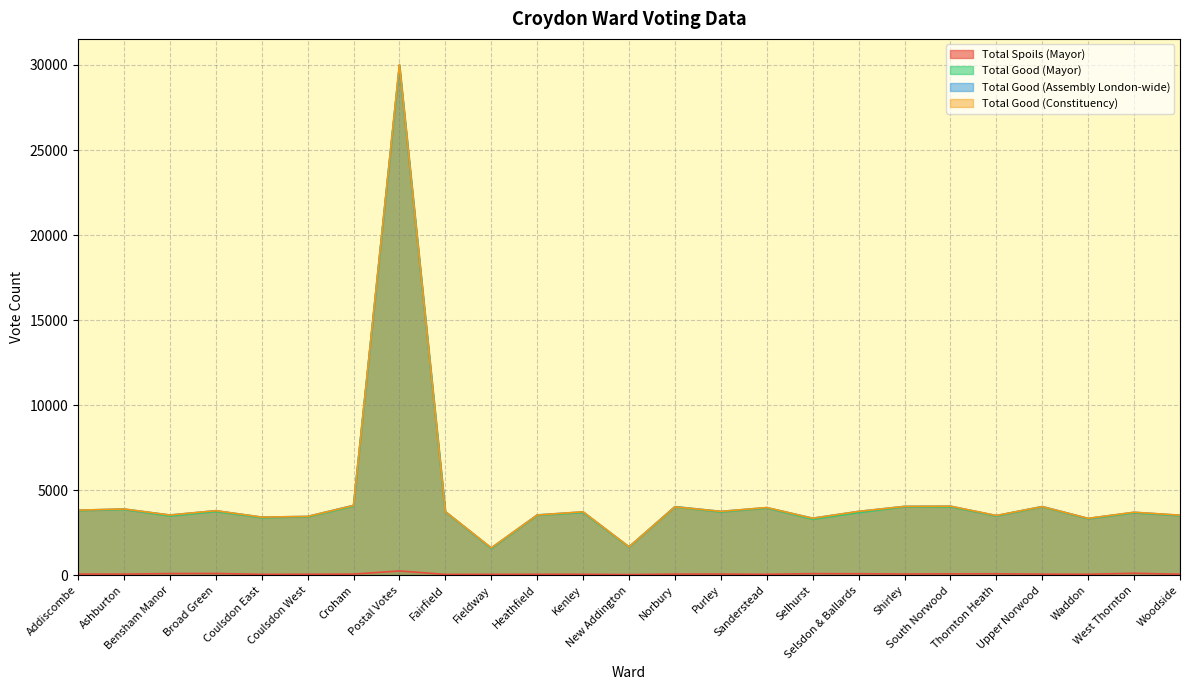

What is the value of the Total Good (Constituency) point at the 25th from the left?

3535